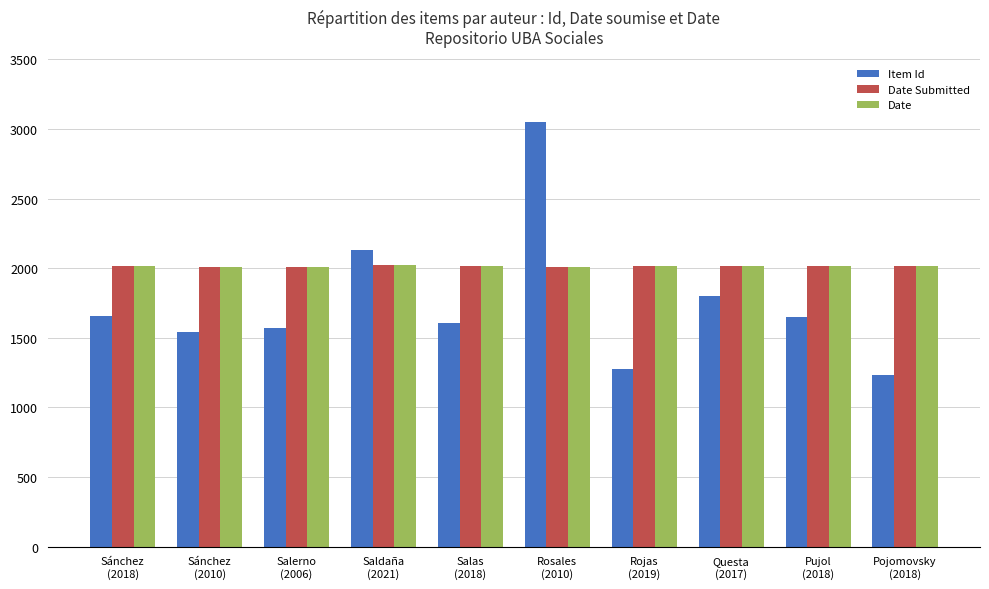

What is the average value of the Date Submitted series?

2016